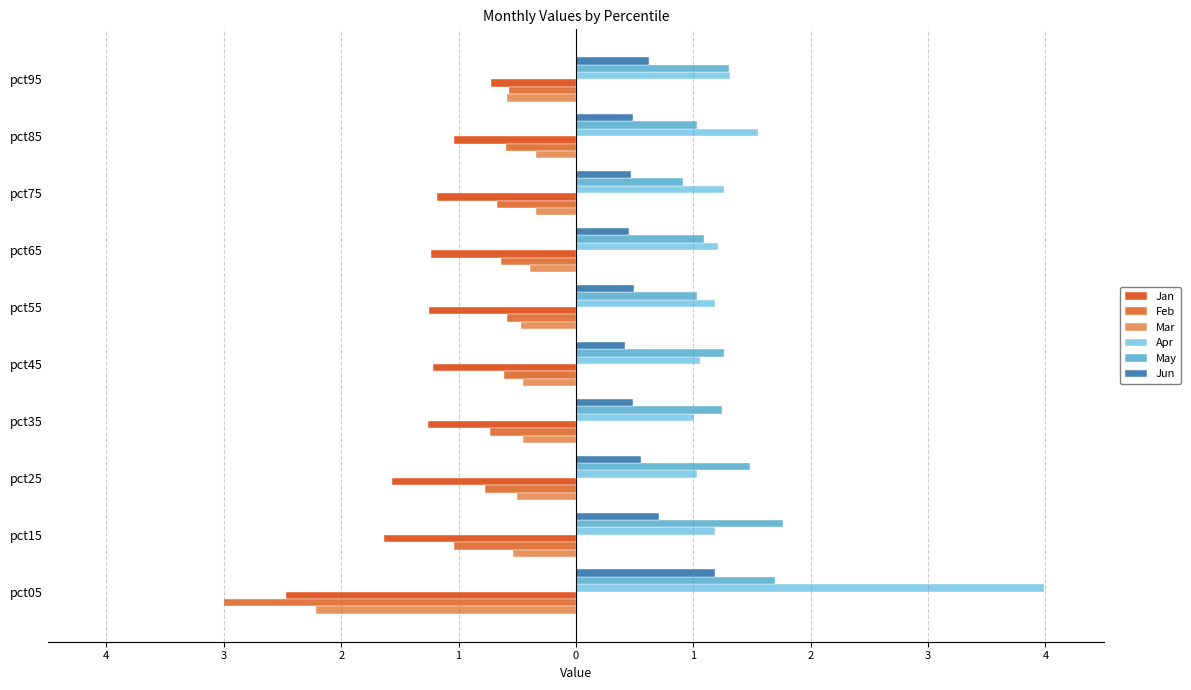

How many series are shown in this chart?

6